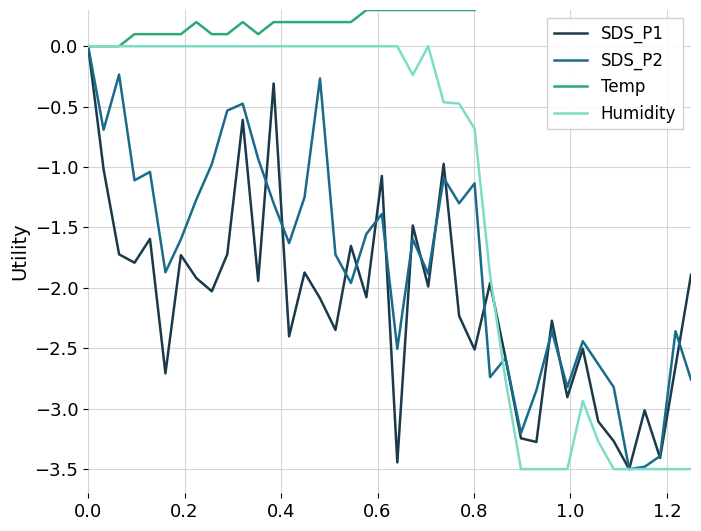

True or false: Temp has more than 2 interior local peaks.

False